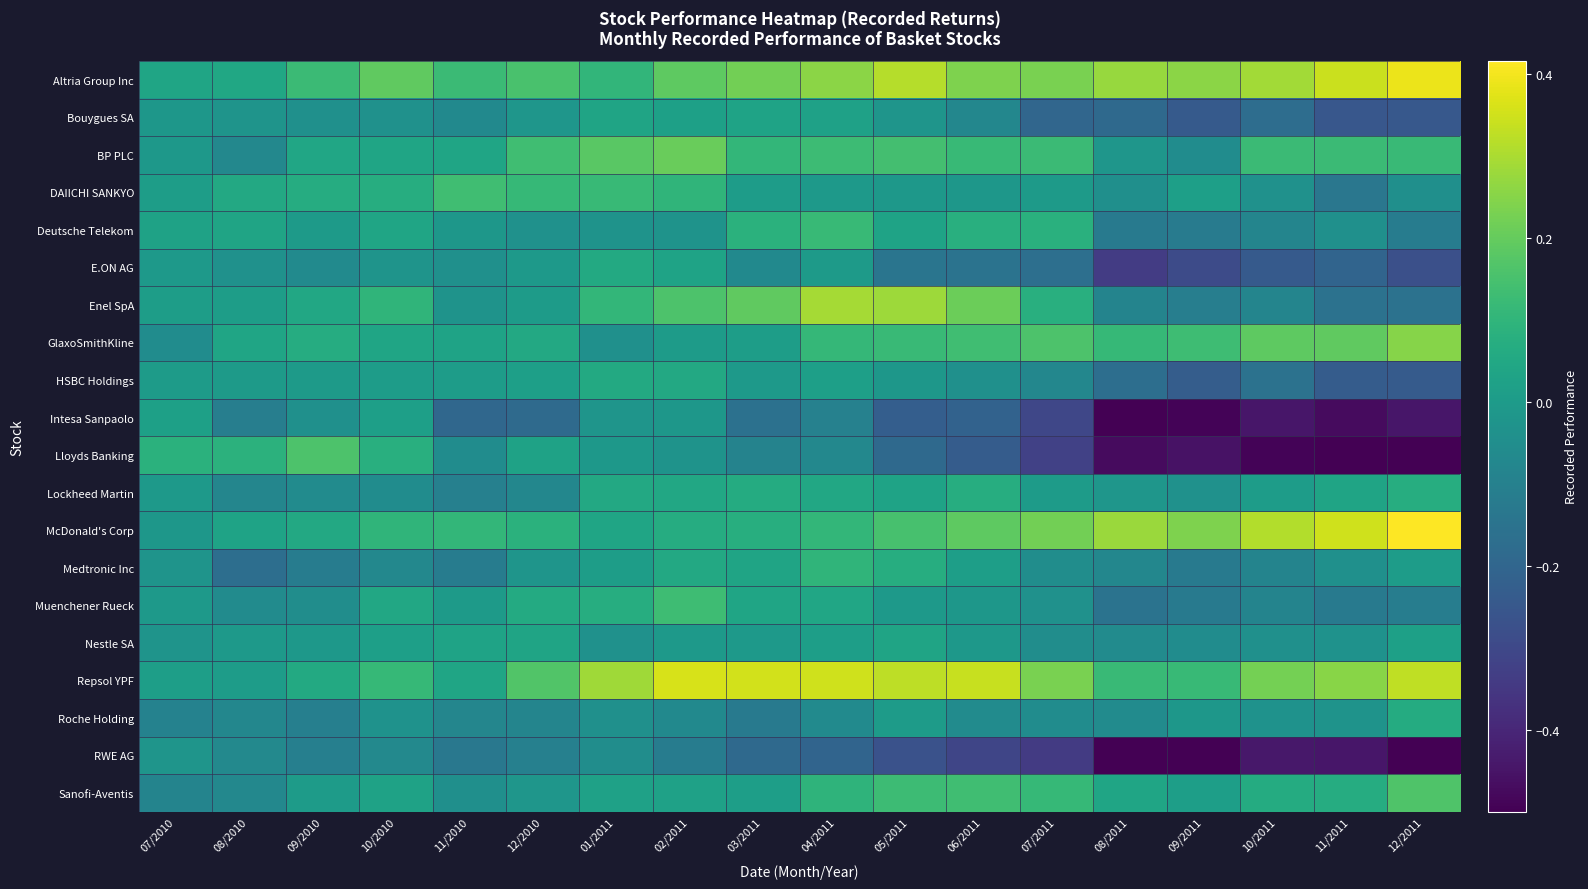

What is the spread (max minus min) of values at 09/2011?

0.8